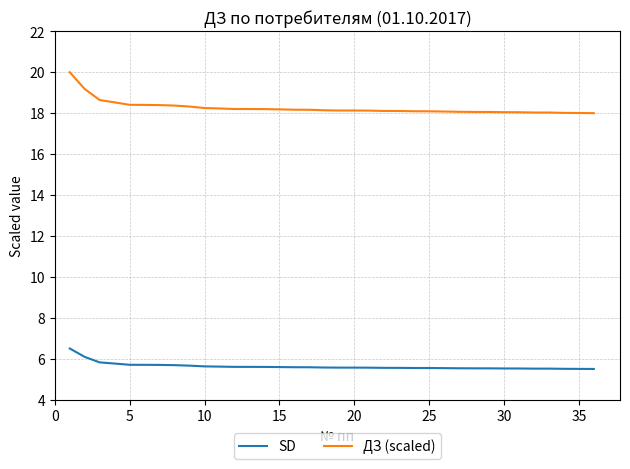

How many lines are shown in the chart?

2